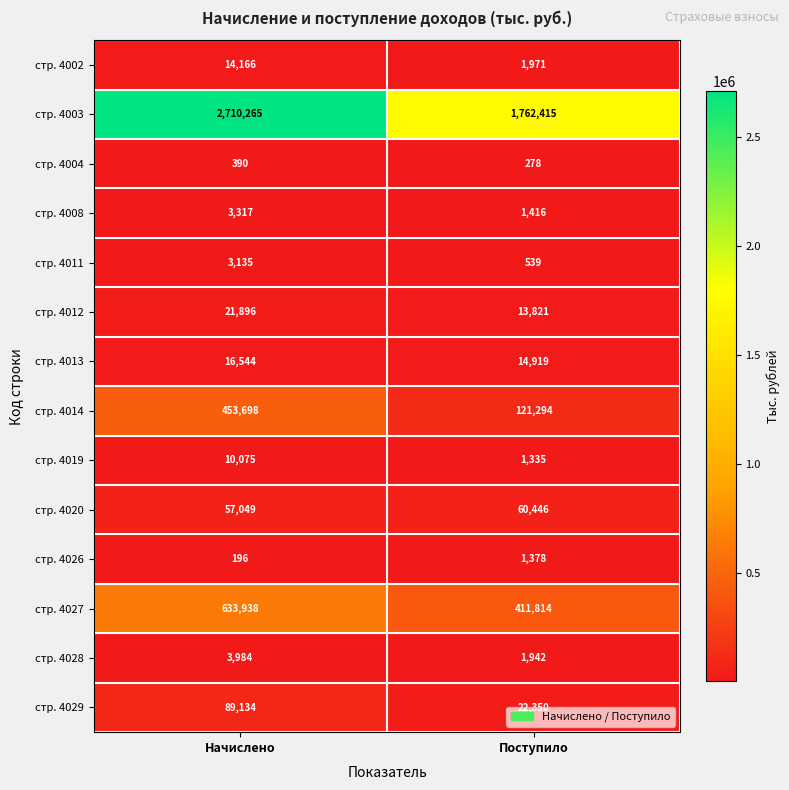

Rank the series at Поступило from lowest to highest value.

стр. 4004, стр. 4011, стр. 4019, стр. 4026, стр. 4008, стр. 4028, стр. 4002, стр. 4012, стр. 4013, стр. 4029, стр. 4020, стр. 4014, стр. 4027, стр. 4003